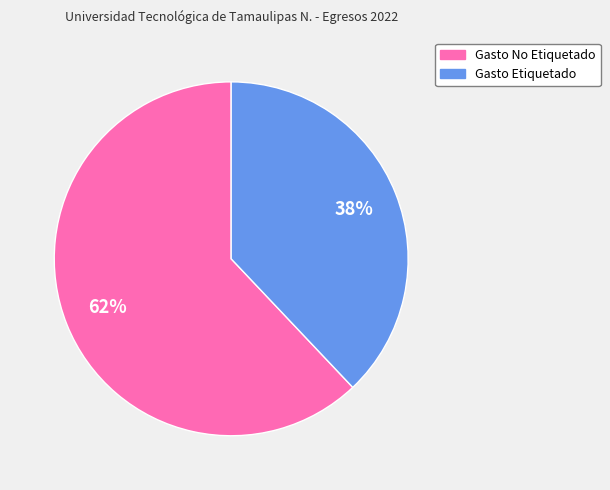

The Gasto No Etiquetado slice represents 72% of the pie. True or false?

False